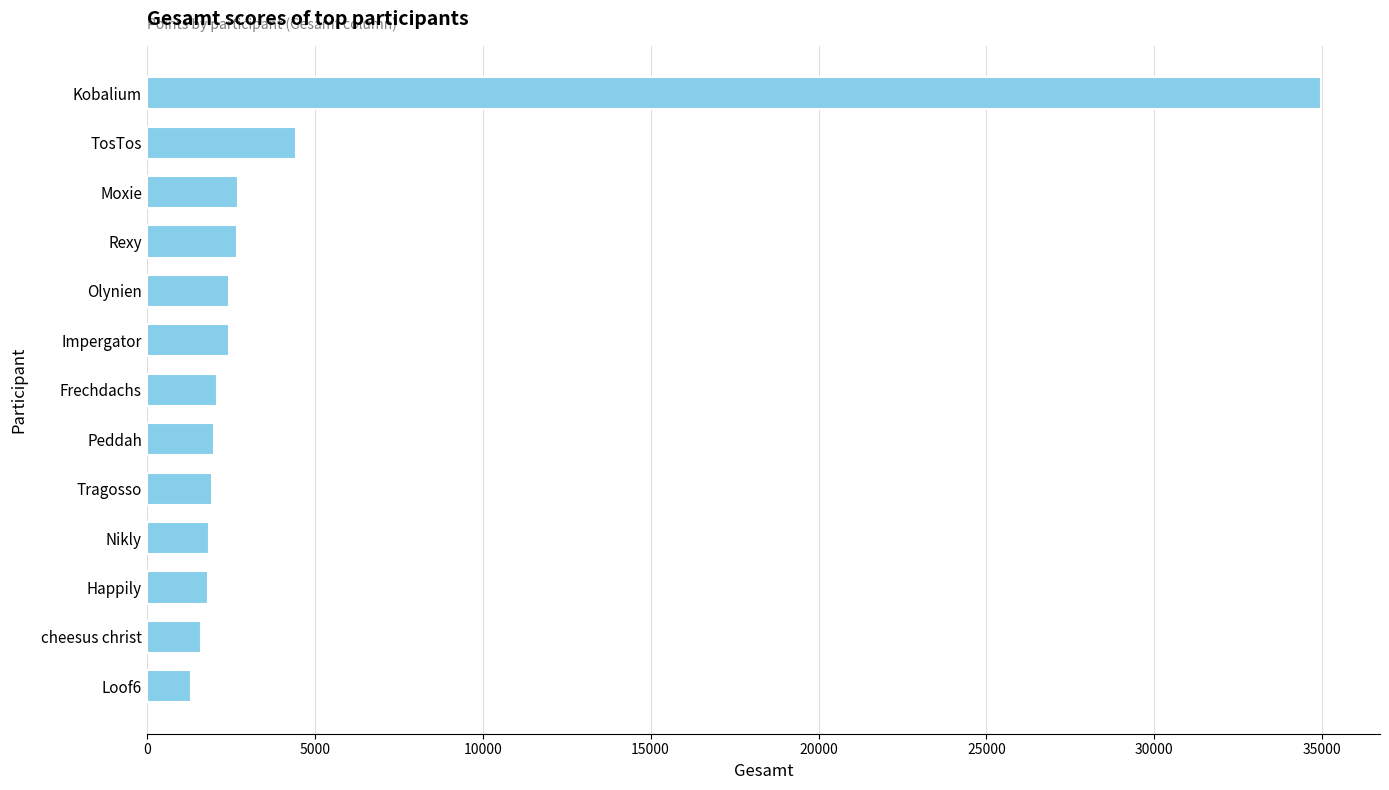

What is the ratio of the value at Olynien to the value at Nikly?

1.3